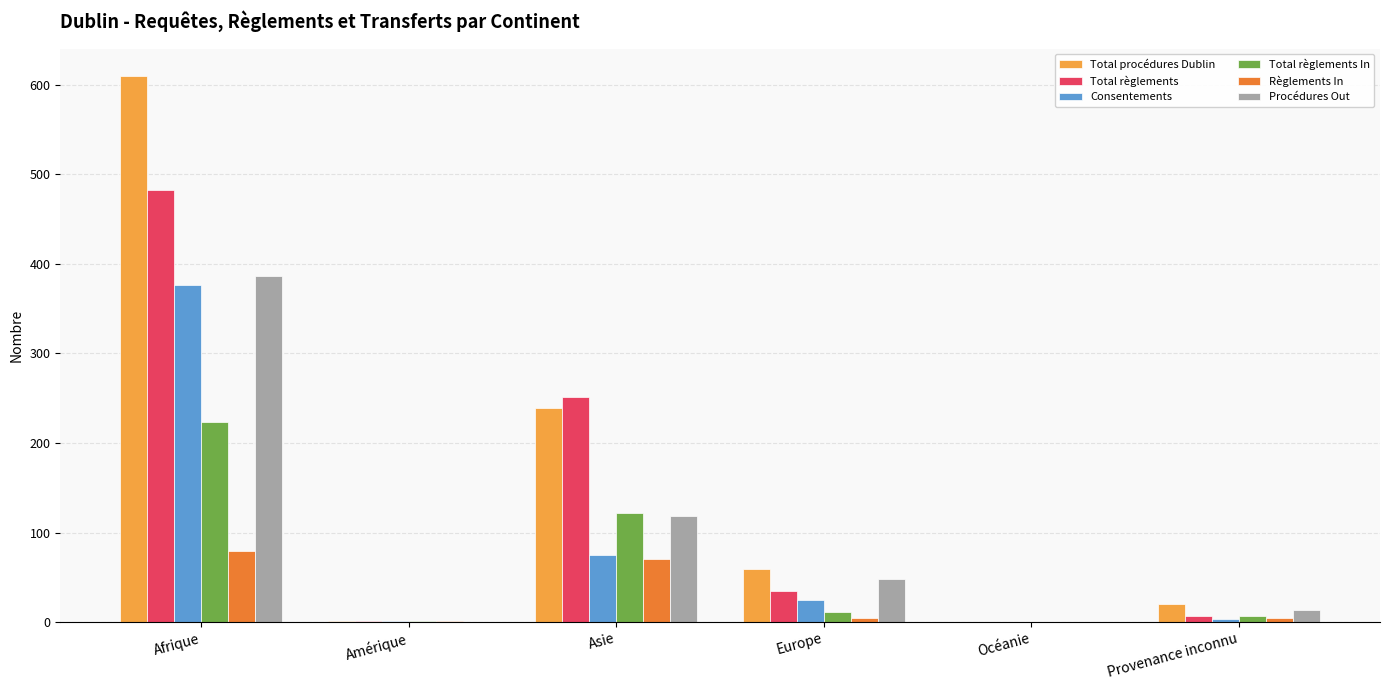

At which label does Total procédures Dublin reach its peak?

Afrique